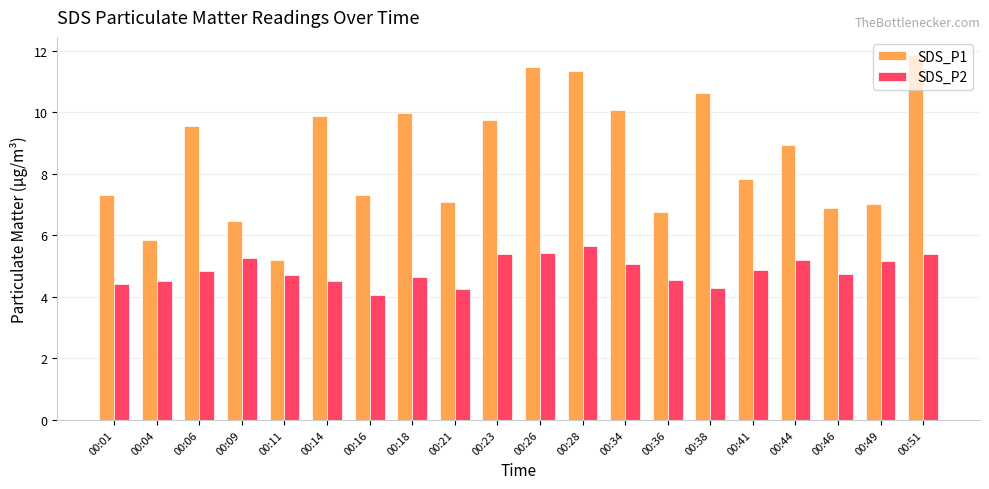

Where is SDS_P1 nearest to the value 8?

00:41